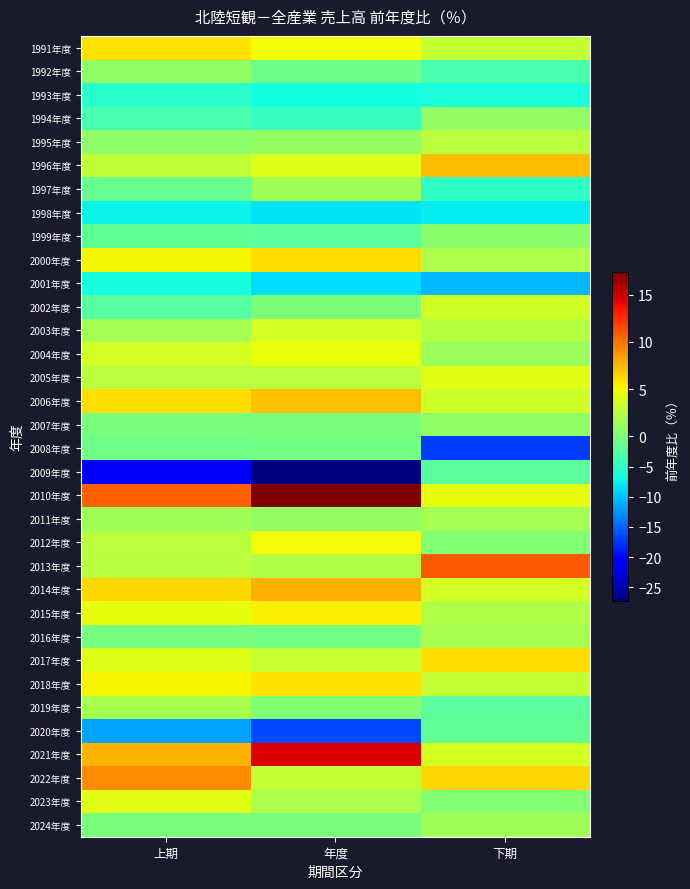

At which category is the sum across all series the highest?

年度